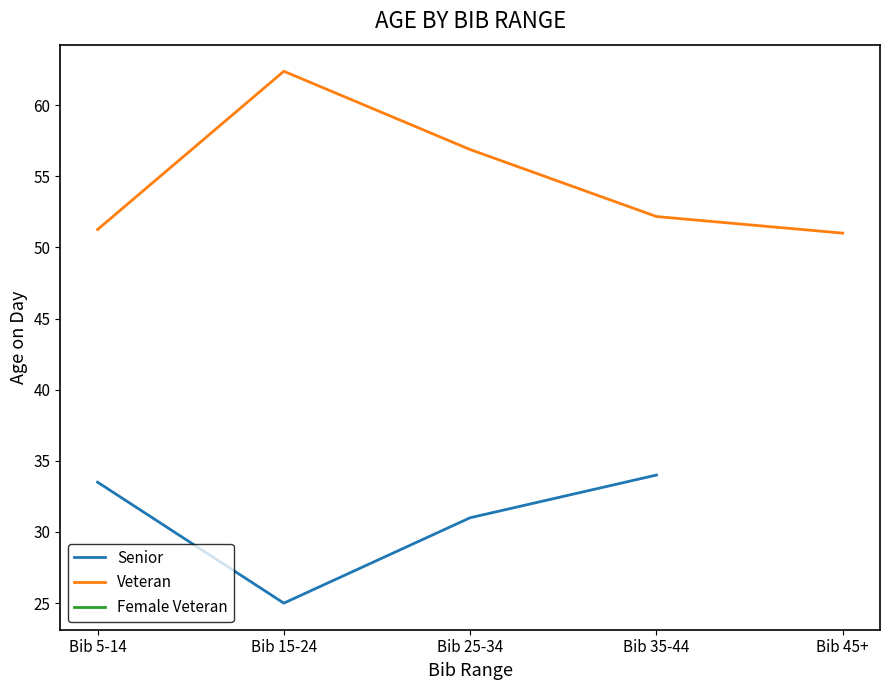

At which category is the sum across all series the highest?

Bib 5-14